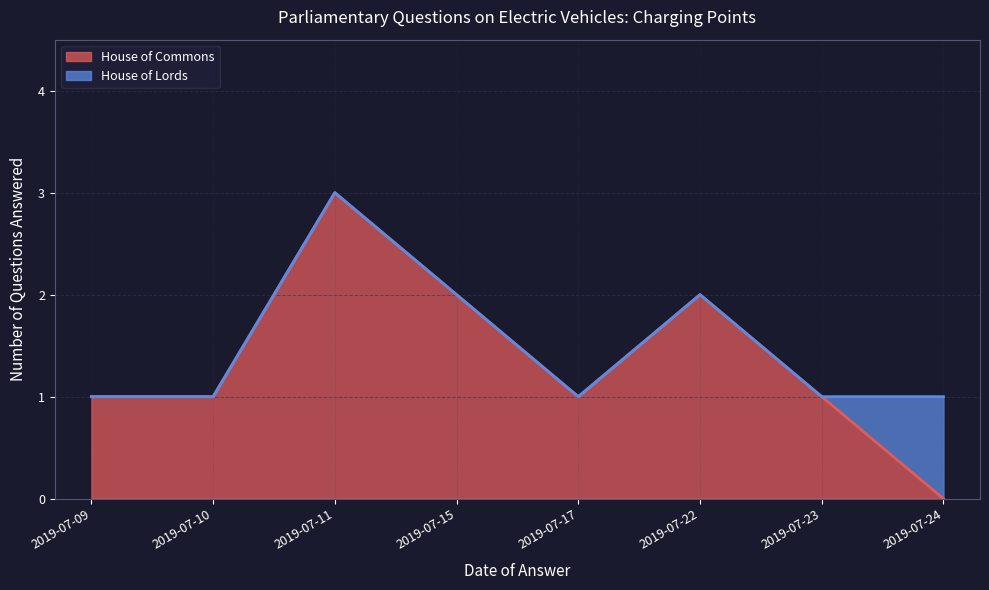

What is the maximum value for House of Commons?

3